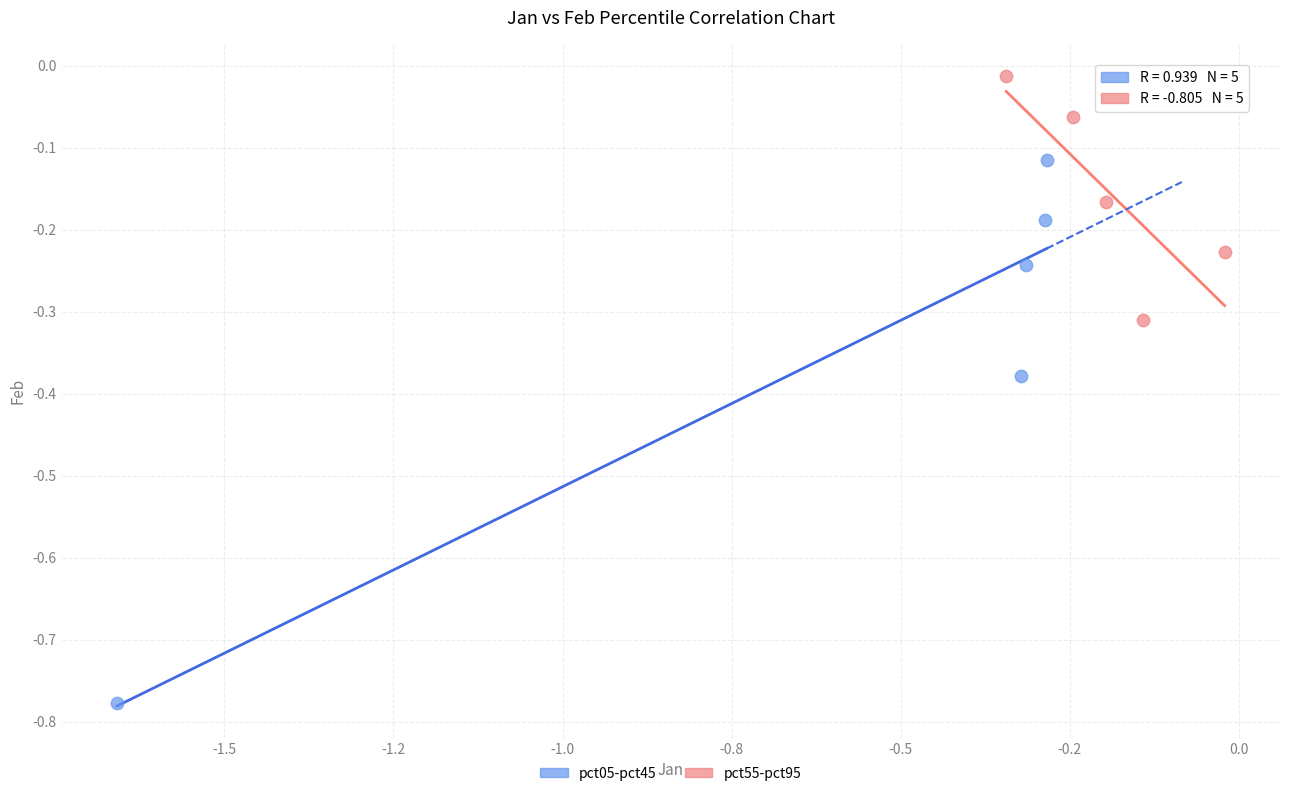

Which series contains the lowest Y value?

pct05-pct45